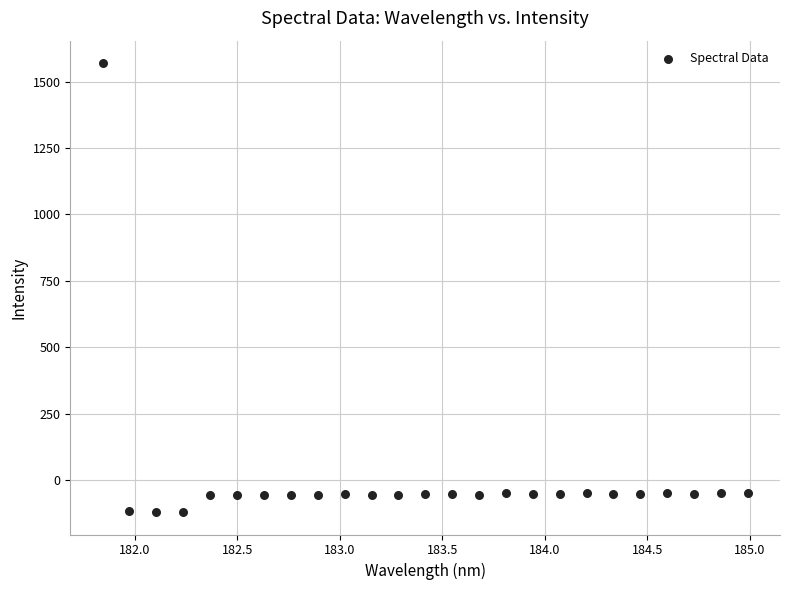

What is the range of Y values (max minus min)?

1688.9